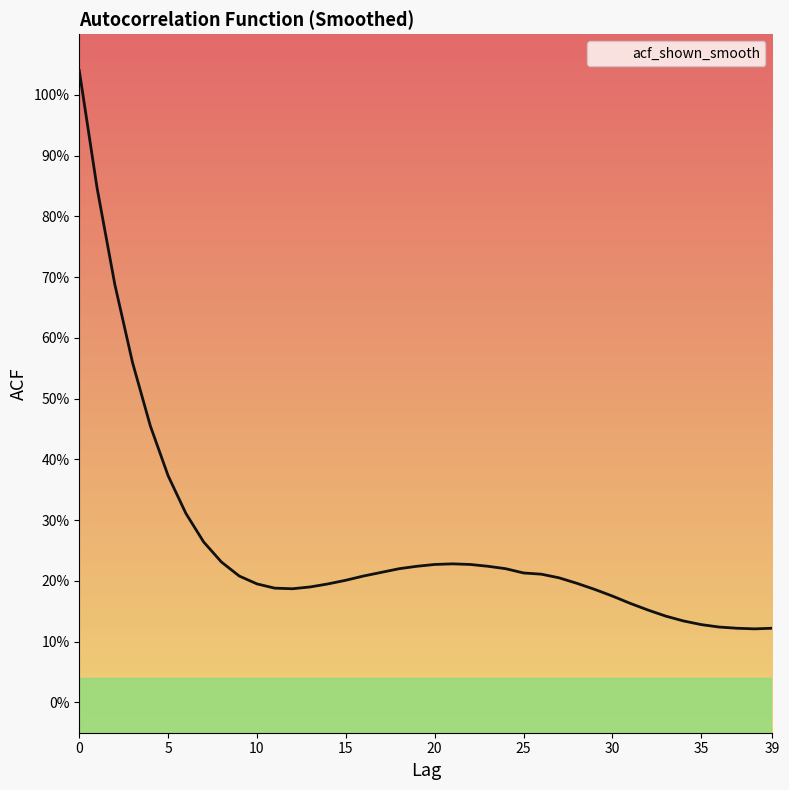

List the labels in order of value, largest first.

0, 1, 2, 3, 4, 5, 6, 7, 8, 21, 20, 22, 19, 23, 18, 24, 17, 25, 26, 9, 16, 27, 15, 28, 10, 14, 13, 11, 12, 29, 30, 31, 32, 33, 34, 35, 36, 37, 39, 38